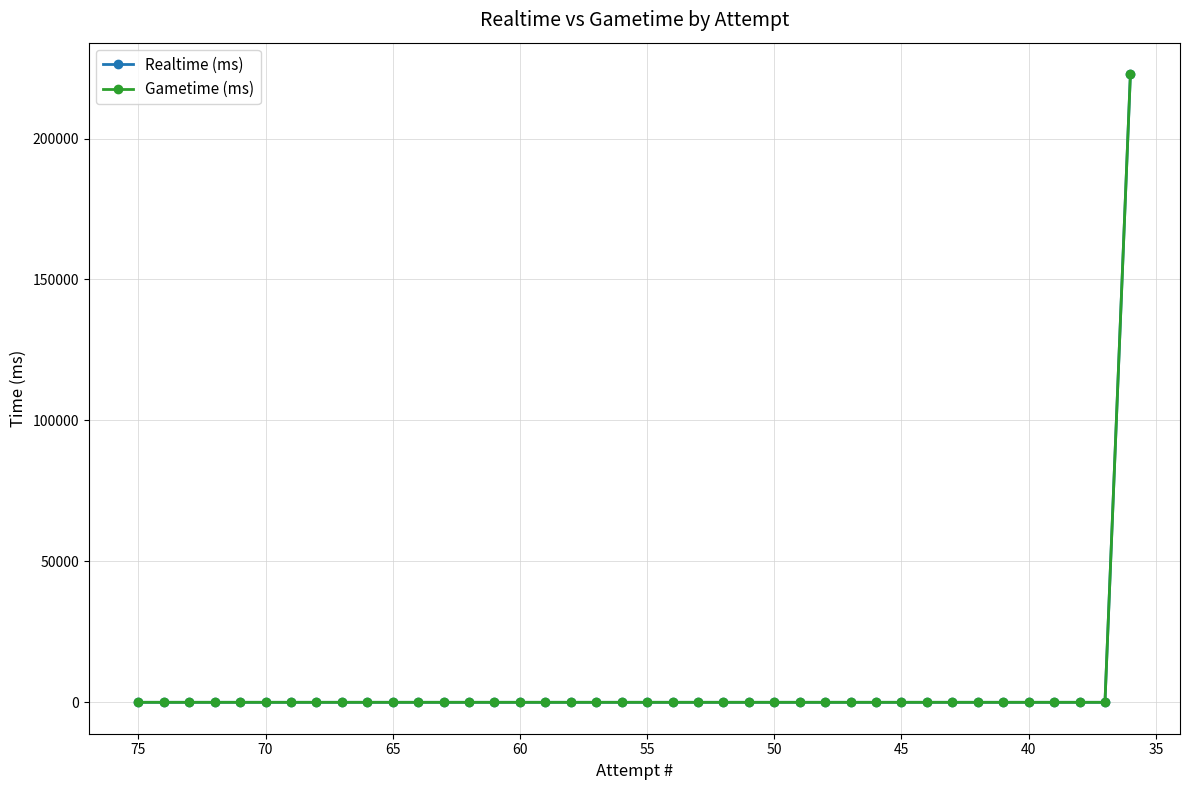

Rank the series by their average value, from highest to lowest.

Realtime (ms), Gametime (ms)